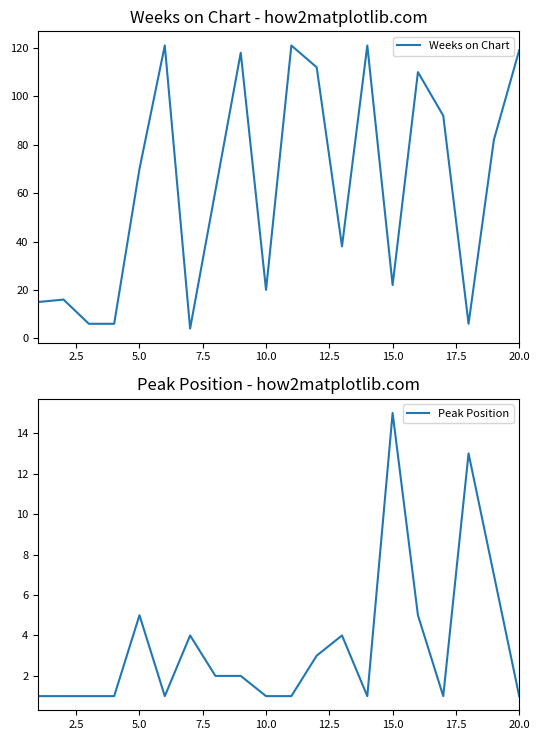

How many interior local valleys does the Peak Position series have?

3